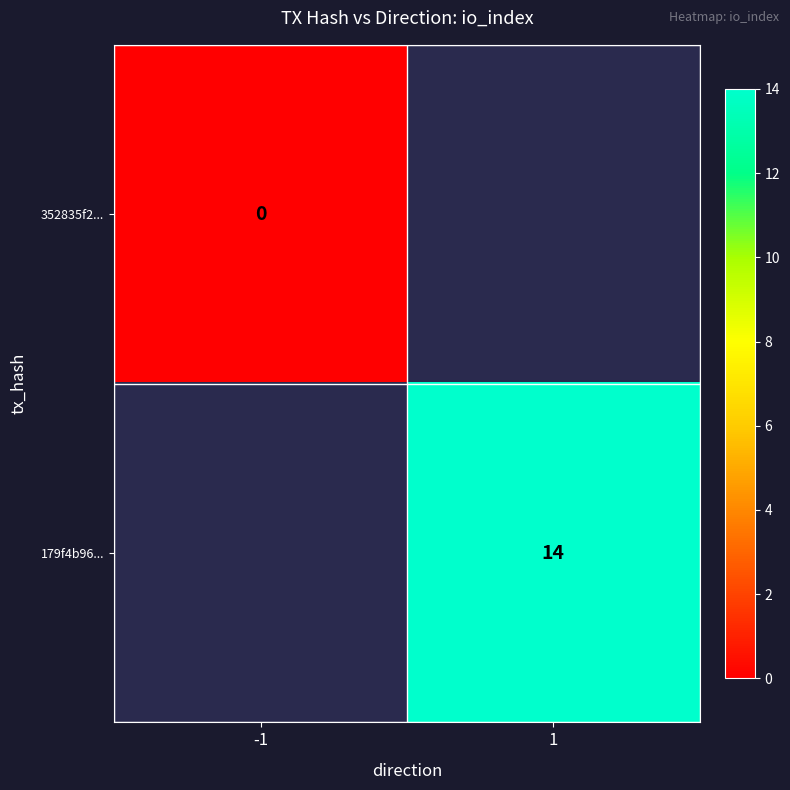

The value of 179f4b96... at 1 is 6. True or false?

False